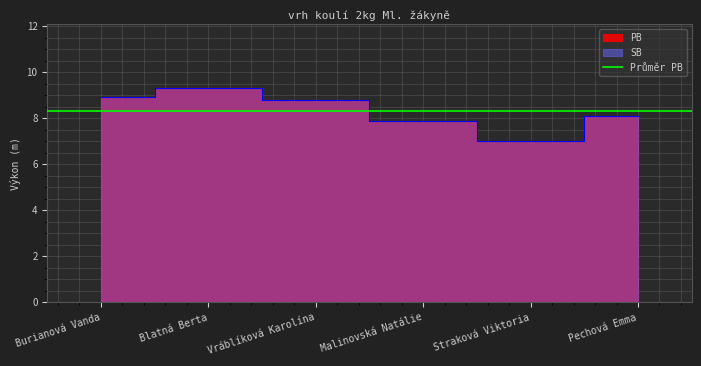

At how many categories does at least one series exceed 7?

6